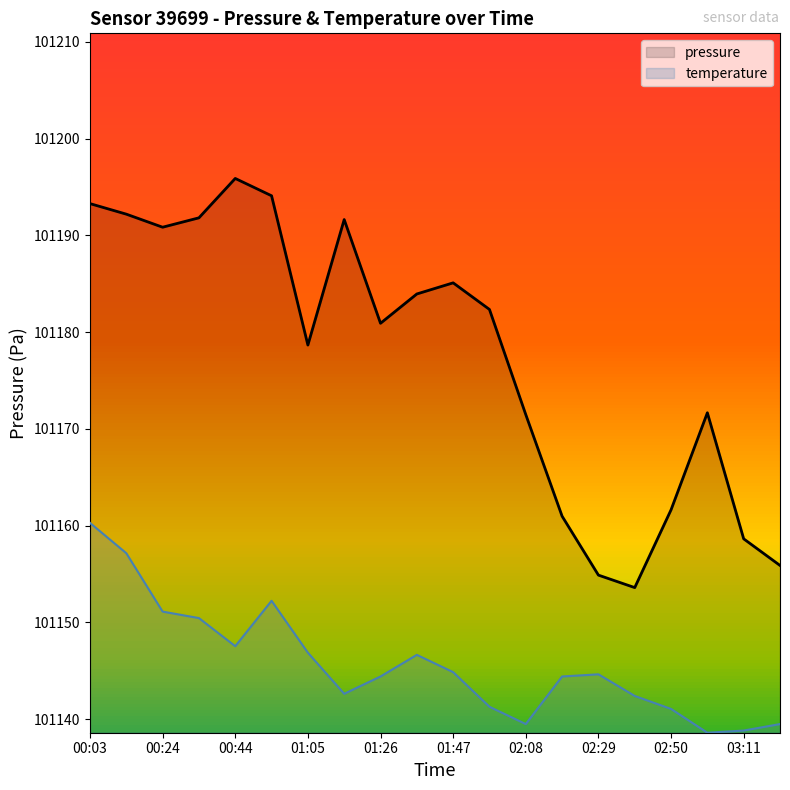

What is the smallest value displayed?

101138.6